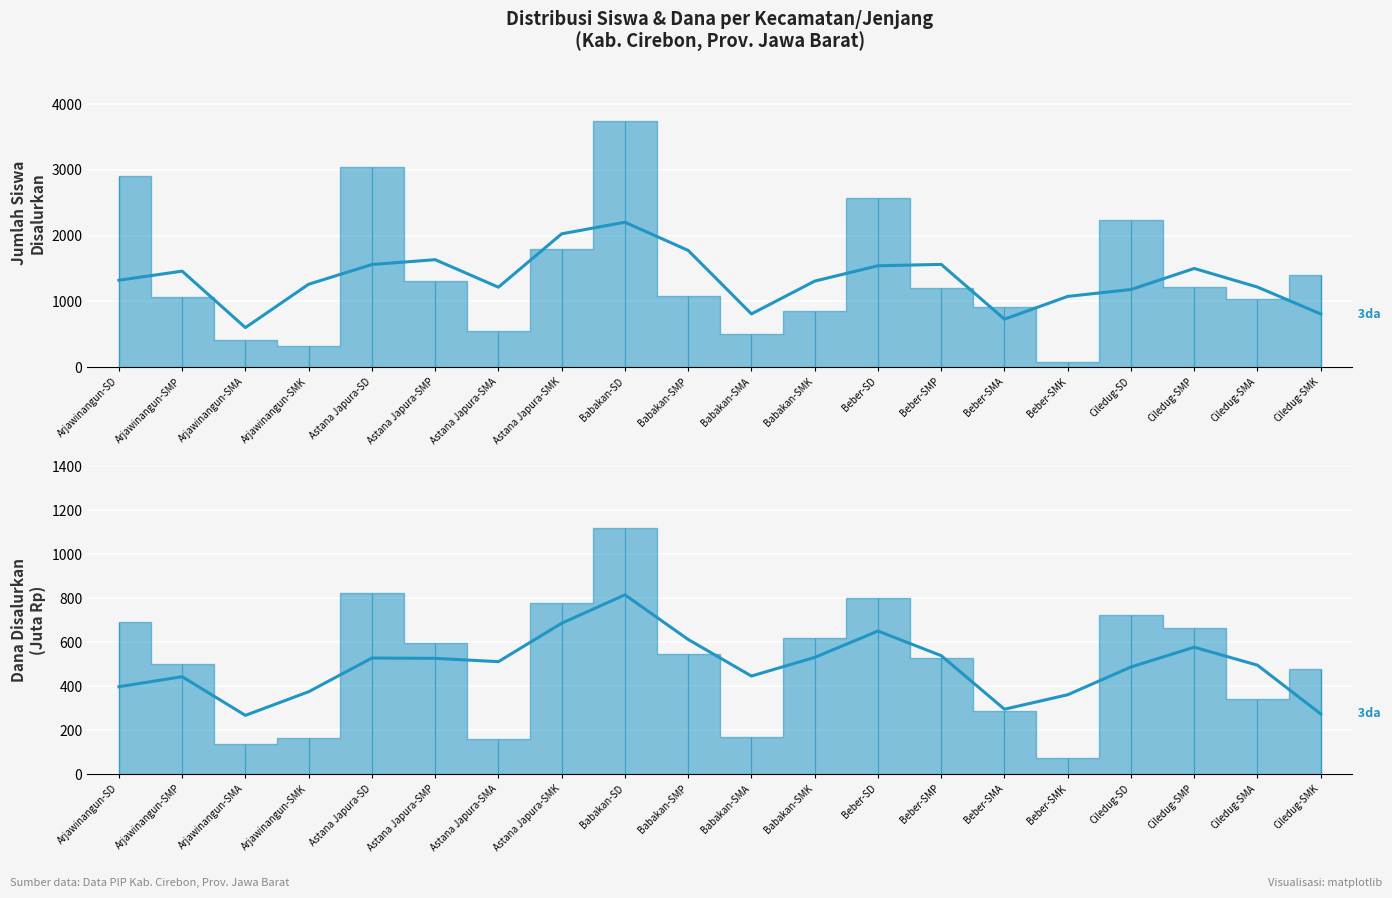

What is the difference between the 3-pt avg (Siswa) values at Astana Japura-SD and Ciledug-SMK?

751.3